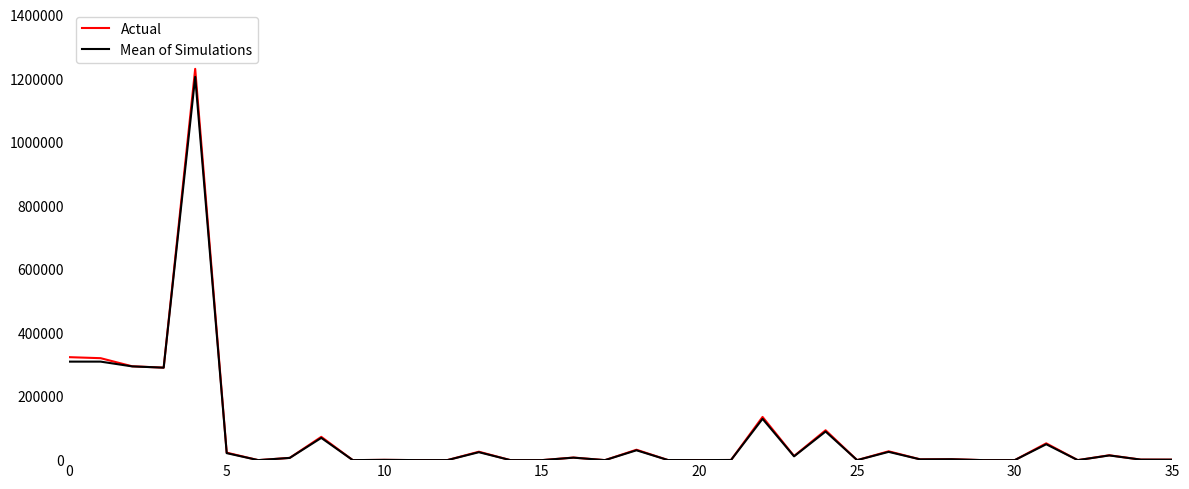

What is the maximum value for Actual?

1231282.4